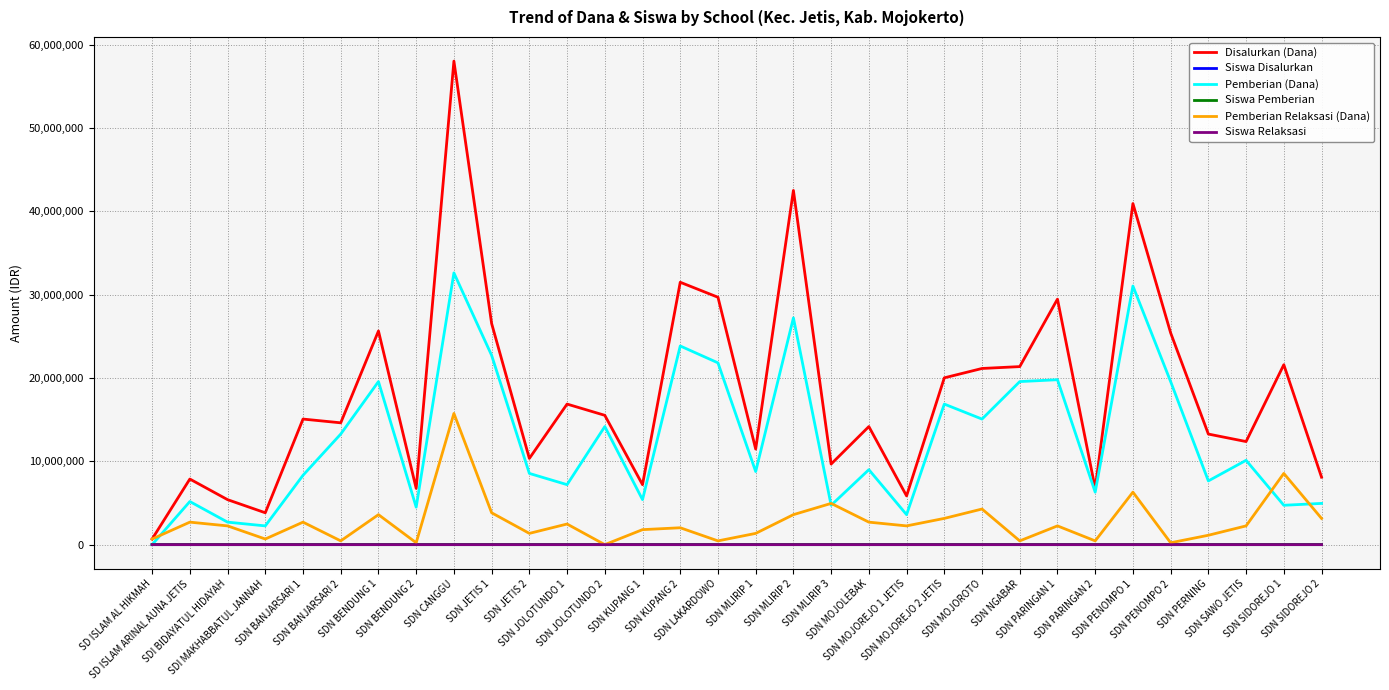

How many categories are shown in the chart?

32